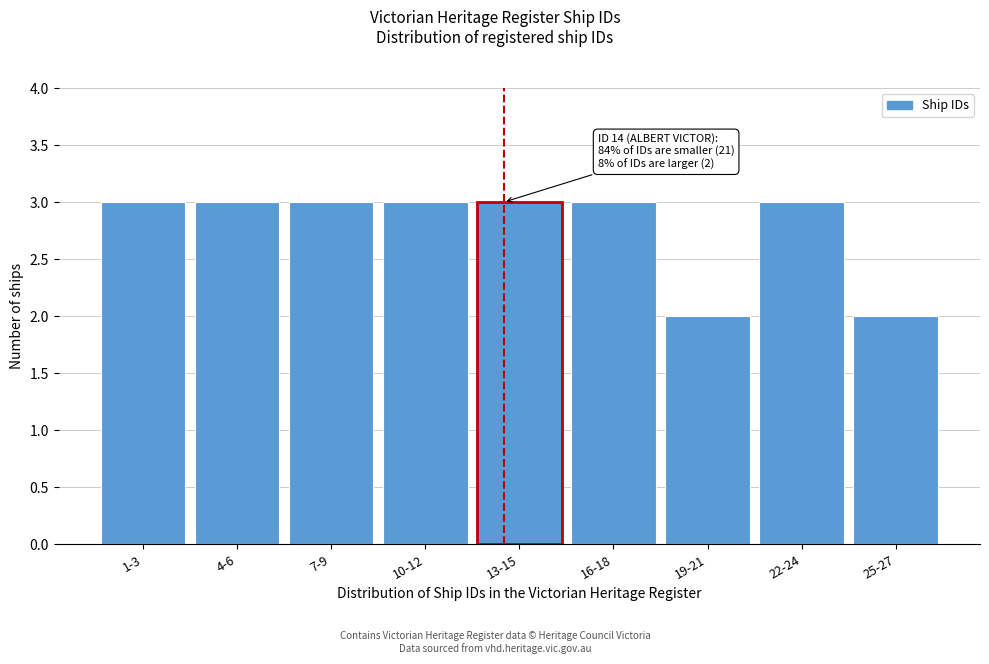

Reading left to right, what are all the values shown in this chart?

3	3	3	3	3	3	2	3	2